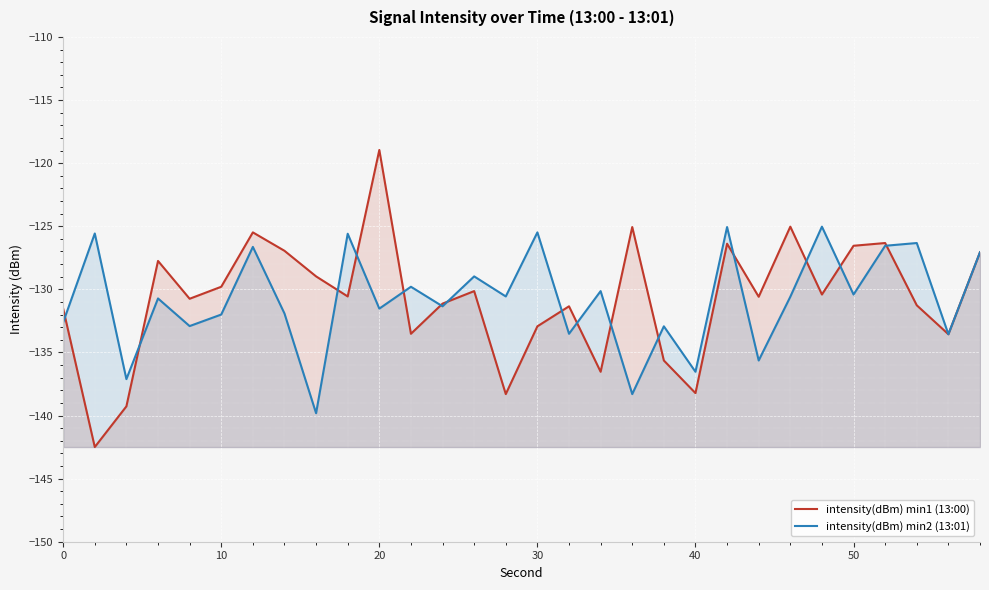

The value of intensity(dBm) min1 (13:00) at 0 is -131.5. True or false?

True